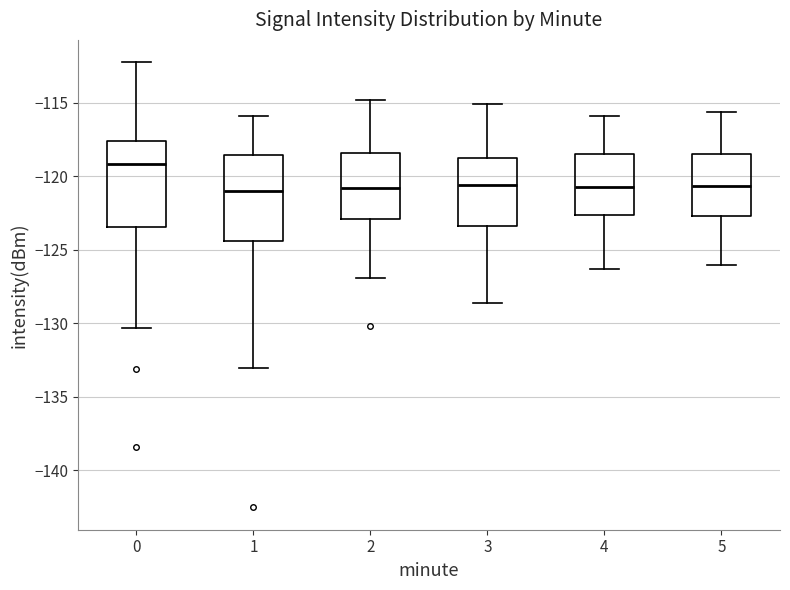

Reading left to right, transcribe this box plot: for each box, give where its median line is, the range the box spans, and where its two whiskers end, as read against the y-axis. The values are not printed on the chart, so give them approximately, as read against the axis.

0: median -119.0, box -123.5 to -117.5, whiskers -130.5 to -112.0
1: median -121.0, box -124.5 to -118.5, whiskers -133.0 to -116.0
2: median -121.0, box -123.0 to -118.5, whiskers -127.0 to -115.0
3: median -120.5, box -123.5 to -118.5, whiskers -128.5 to -115.0
4: median -120.5, box -122.5 to -118.5, whiskers -126.5 to -116.0
5: median -120.5, box -122.5 to -118.5, whiskers -126.0 to -115.5